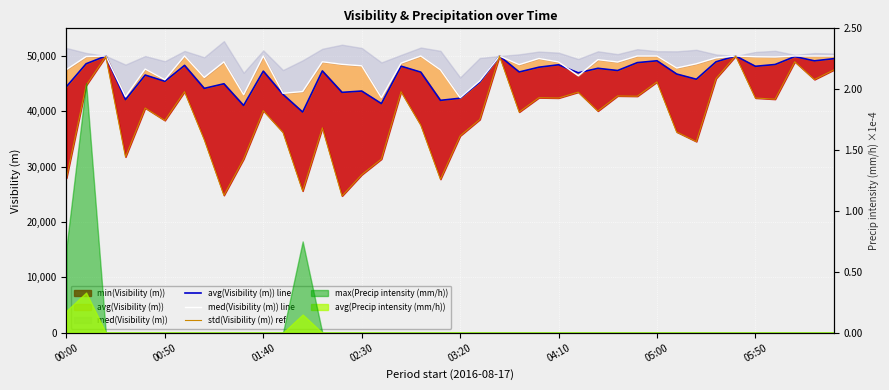

What is the value of the std(Visibility (m)) ref point at the 4th from the left?

31765